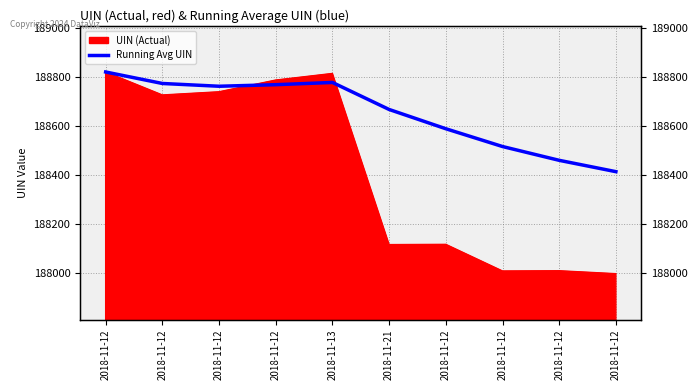

What is the ratio of the value at 2018-11-12 to the value at 2018-11-21?

1.0